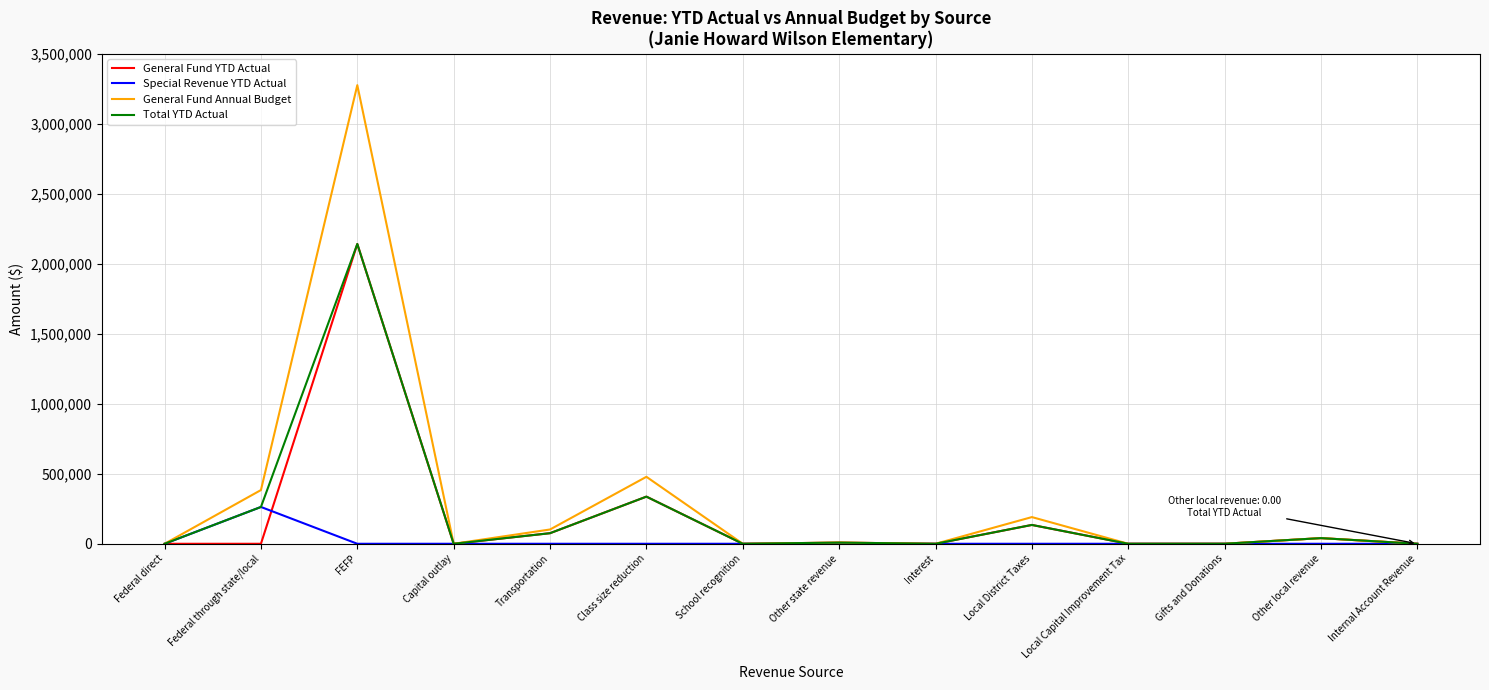

True or false: Total YTD Actual has more than 2 interior local peaks.

True